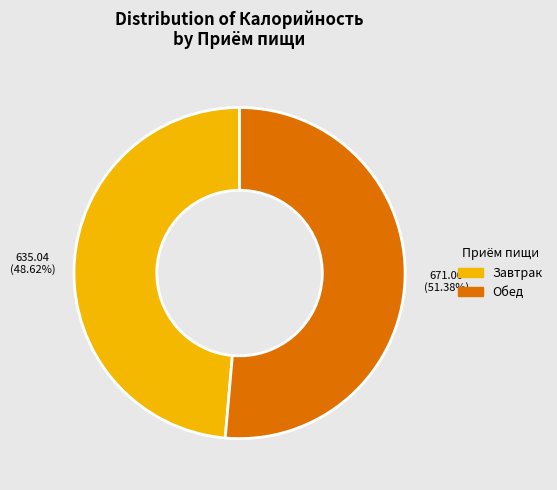

Is there any slice that represents more than half of the pie?

Yes